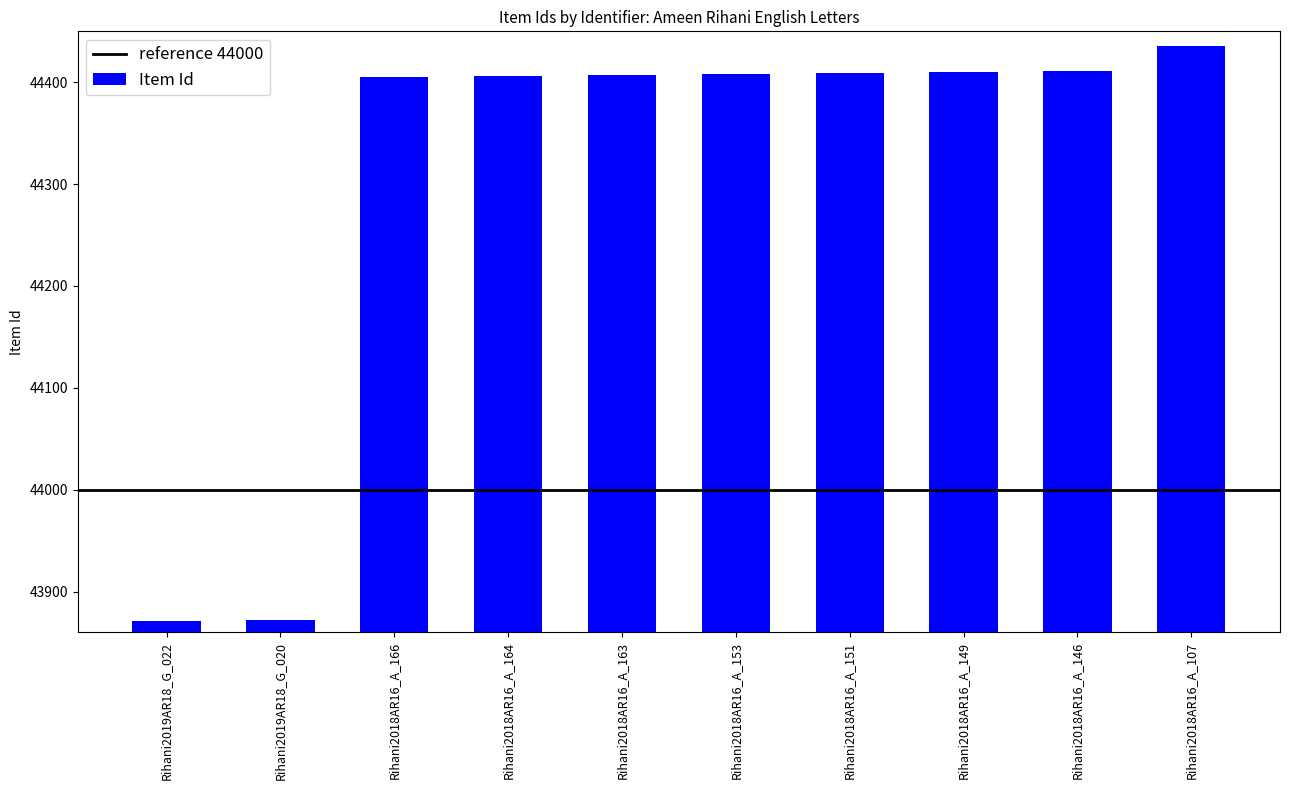

Where is the data nearest to the value 44153?

Rihani2018AR16_A_166